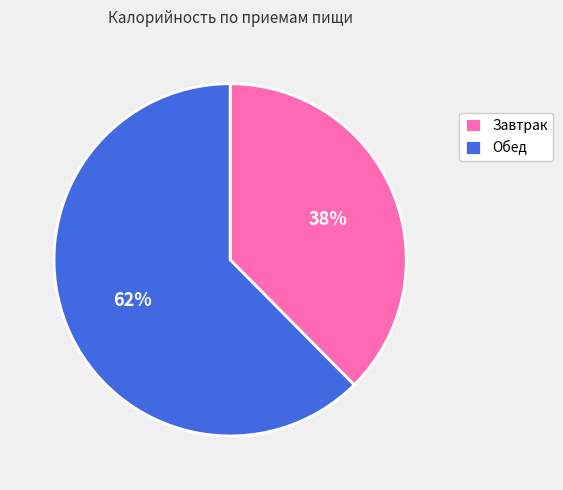

How many segments does this pie chart have?

2